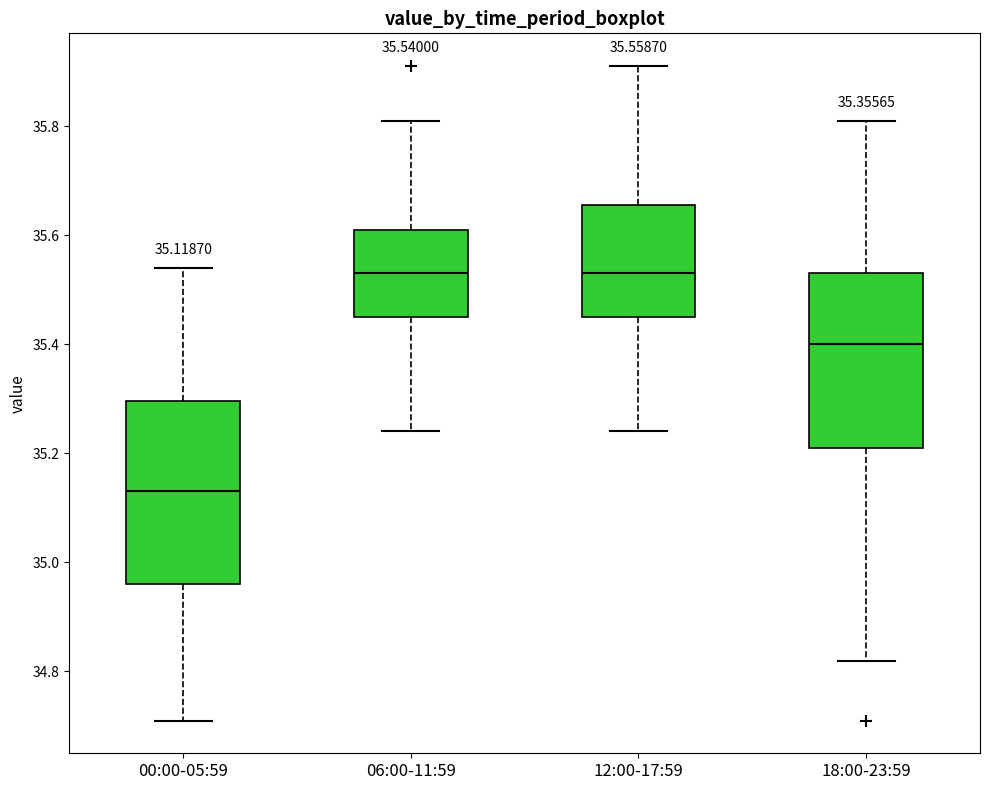

Which box has the lowest median line?

00:00-05:59